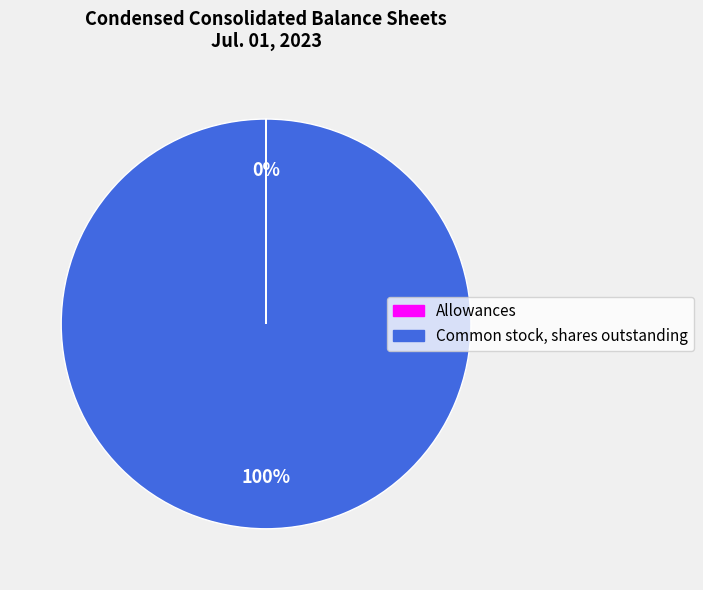

What is the majority slice?

Common stock, shares outstanding